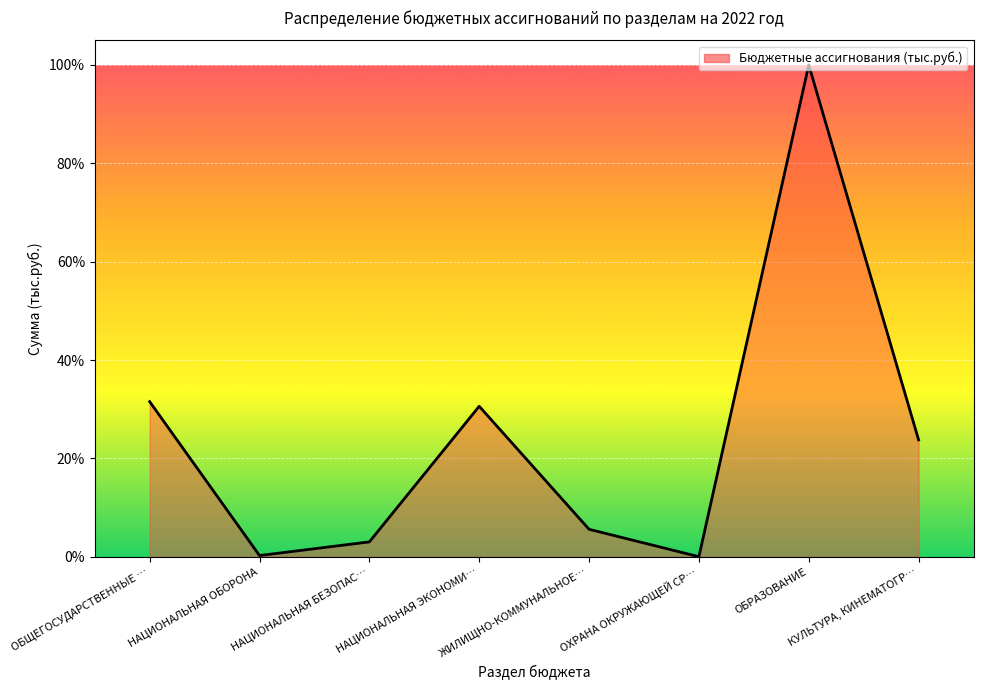

At which category does the data reach its first local valley?

НАЦИОНАЛЬНАЯ ОБОРОНА